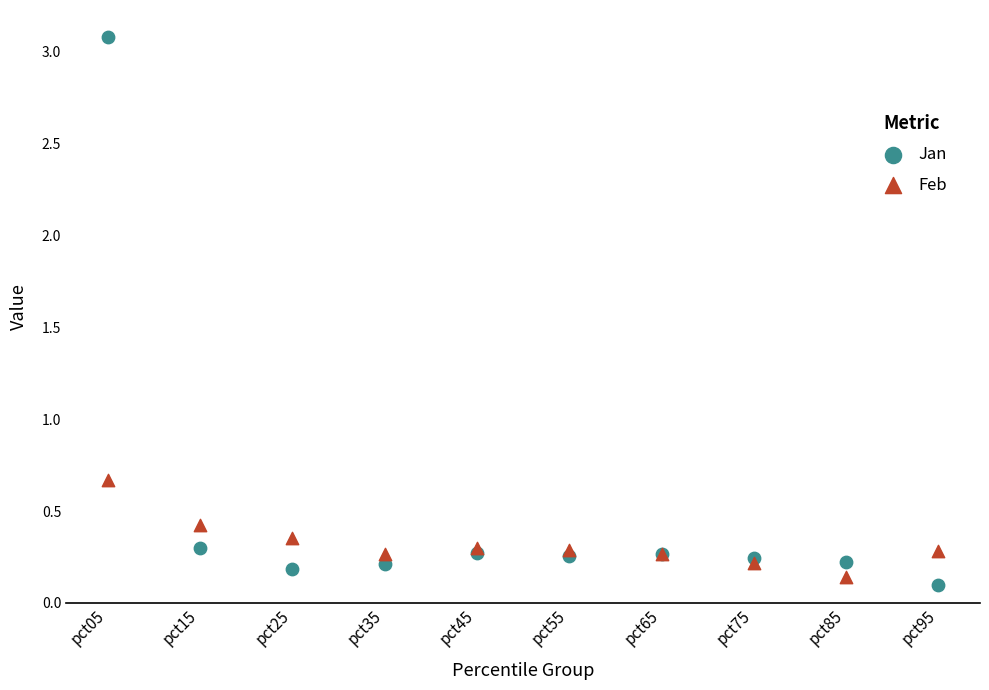

What are all the series names shown in the legend?

Jan, Feb